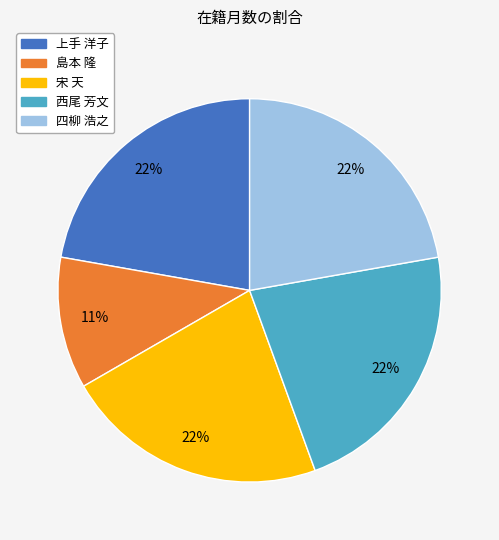

To the nearest percent, what is the difference between the largest and smallest slice percentages?

11%